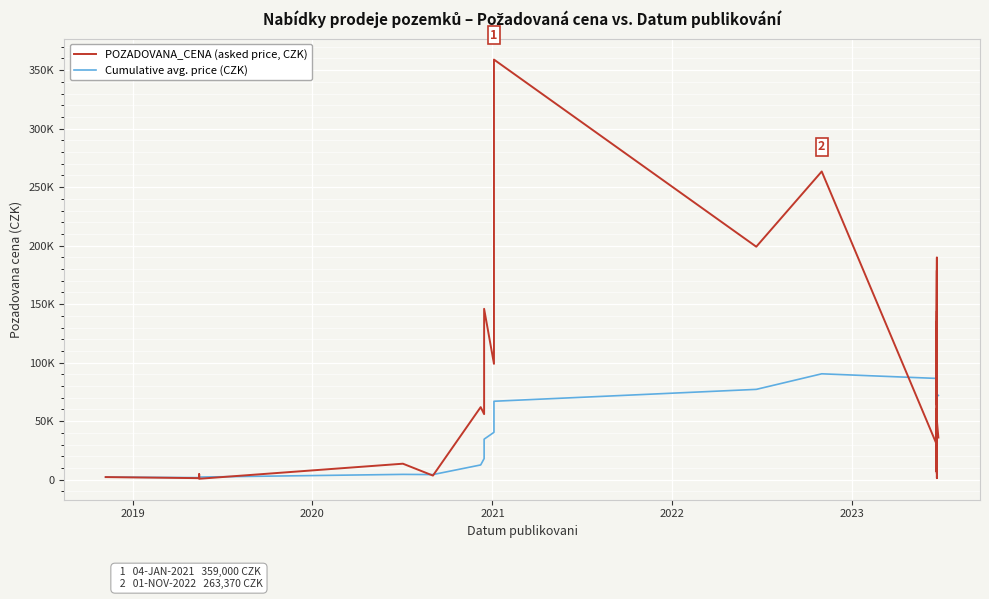

Reading left to right, list all the values displayed in this chart.

POZADOVANA_CENA (asked price, CZK): 2210.0	1300.0	4680.0	780.0	13650.0	3500.0	62000.0	56000.0	56000.0	146000.0	99000.0	359000.0	199080.0	263370.0	31724.0	60627.0	58338.0	58338.0	7040.0	134991.0	120124.0	189932.0	5302.0	29040.0	12760.0	51480.0	53935.0	38236.0	29824.0	16896.0	18900.0	1320.0	19908.0	162811.0	178752.0	63732.0	144129.0	38236.0	50436.0	36000.0
Cumulative avg. price (CZK): 2210.0	1755.0	2730.0	2242.5	4524.0	4353.3	12588.6	18015.0	22235.6	34612.0	40465.5	67010.0	77169.2	90469.3	86552.9	84932.6	83368.2	81977.6	78033.5	80881.4	82750.1	87622.0	84042.9	81751.1	78991.4	77933.3	77044.5	75658.5	74078.0	72171.9	70453.5	68293.0	66826.8	69649.9	72767.1	72516.1	74451.6	73498.6	72907.2	71984.5